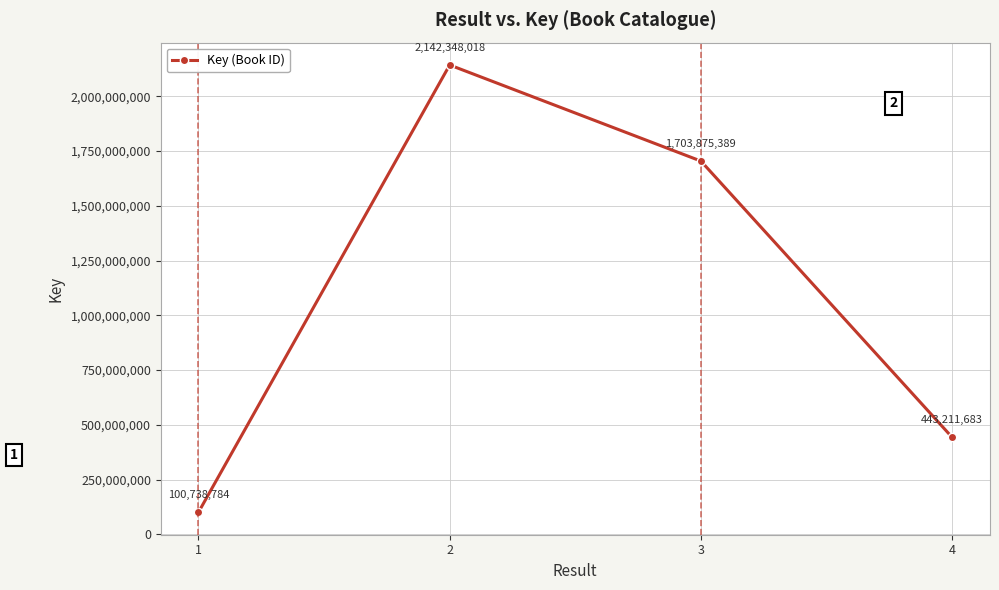

Which category has the highest value across all series?

2